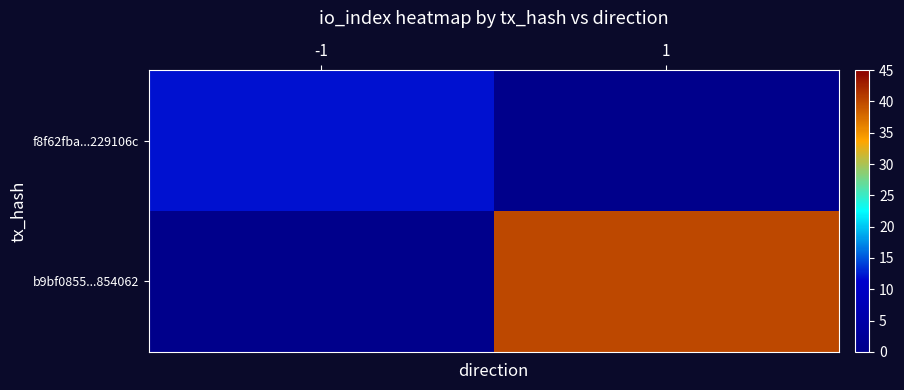

Which series has the widest spread of values?

b9bf0855...854062